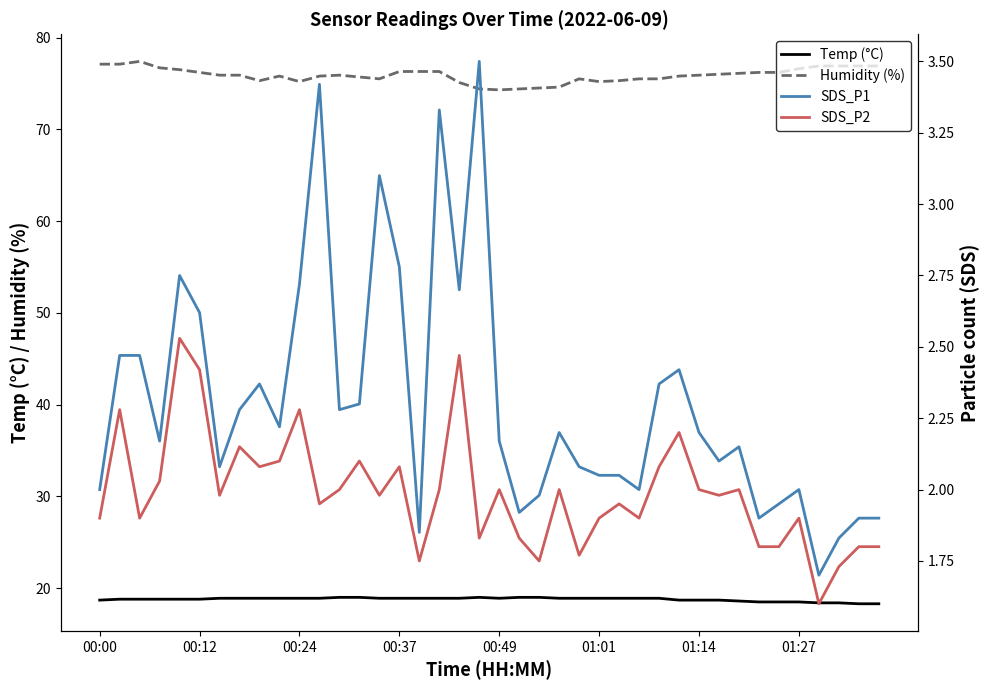

Reading left to right, what are all the values shown in this chart?

Temp (°C): 18.7	18.8	18.8	18.8	18.8	18.8	18.9	18.9	18.9	18.9	18.9	18.9	19.0	19.0	18.9	18.9	18.9	18.9	18.9	19.0	18.9	19.0	19.0	18.9	18.9	18.9	18.9	18.9	18.9	18.7	18.7	18.7	18.6	18.5	18.5	18.5	18.4	18.4	18.3	18.3
Humidity (%): 77.1	77.1	77.4	76.7	76.5	76.2	75.9	75.9	75.3	75.8	75.2	75.8	75.9	75.7	75.5	76.3	76.3	76.3	75.1	74.4	74.3	74.4	74.5	74.6	75.5	75.2	75.3	75.5	75.5	75.8	75.9	76.0	76.1	76.2	76.2	76.6	76.9	76.9	76.9	76.9
SDS_P1: 2.0	2.5	2.5	2.2	2.8	2.6	2.1	2.3	2.4	2.2	2.7	3.4	2.3	2.3	3.1	2.8	1.9	3.3	2.7	3.5	2.2	1.9	2.0	2.2	2.1	2.0	2.0	2.0	2.4	2.4	2.2	2.1	2.1	1.9	1.9	2.0	1.7	1.8	1.9	1.9
SDS_P2: 1.9	2.3	1.9	2.0	2.5	2.4	2.0	2.1	2.1	2.1	2.3	1.9	2.0	2.1	2.0	2.1	1.8	2.0	2.5	1.8	2.0	1.8	1.8	2.0	1.8	1.9	1.9	1.9	2.1	2.2	2.0	2.0	2.0	1.8	1.8	1.9	1.6	1.7	1.8	1.8